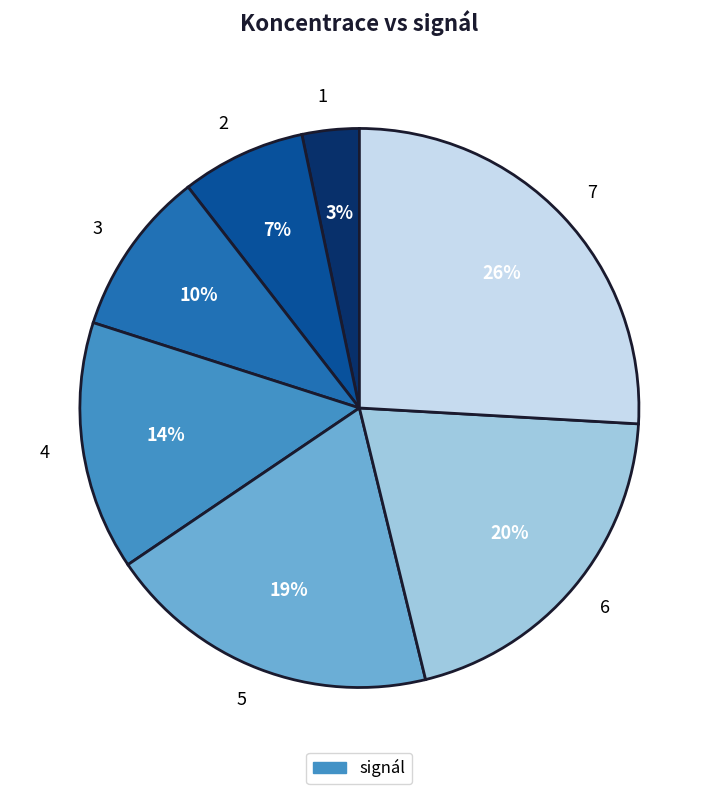

The 7 slice represents 19% of the pie. True or false?

False